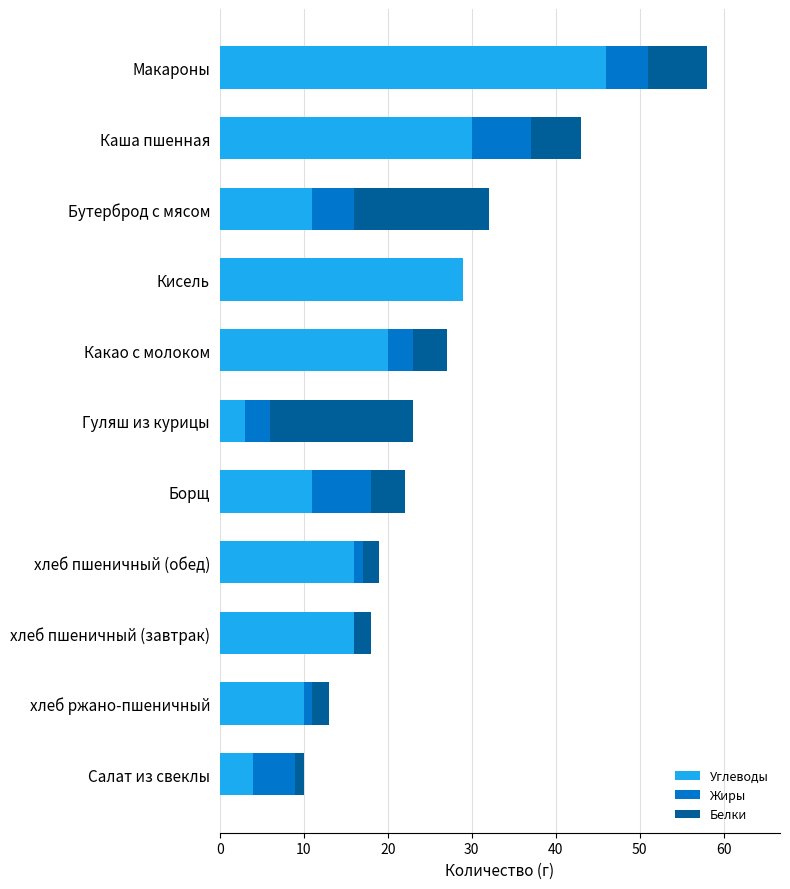

Is it true that Углеводы equals 31 at Макароны?

False